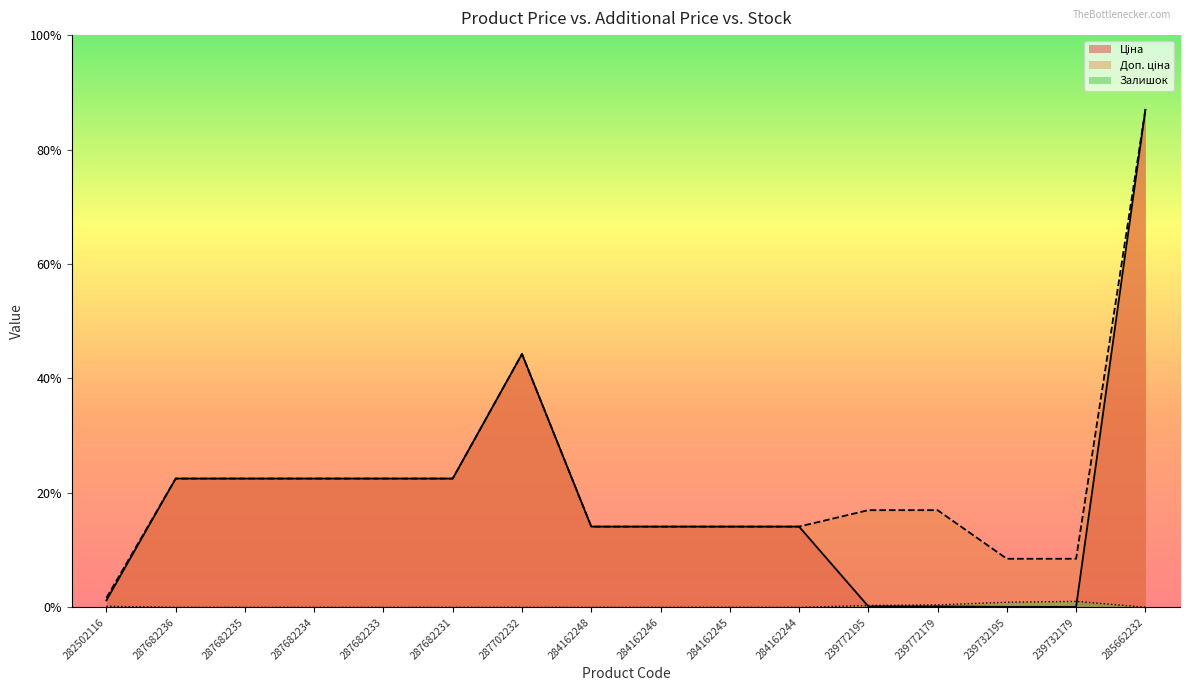

How many values in Залишок are above zero?

7